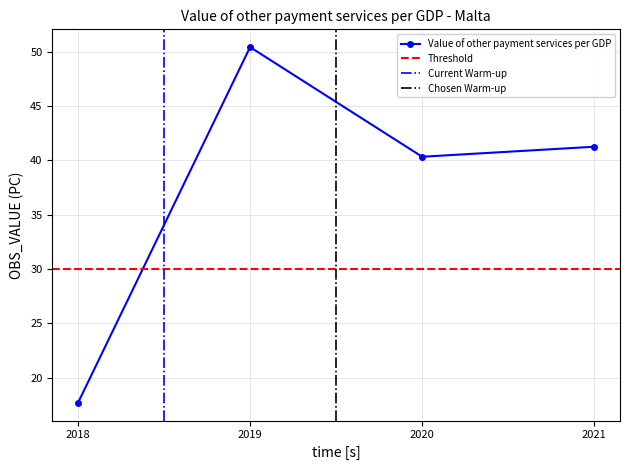

How many data points does each series have?

4